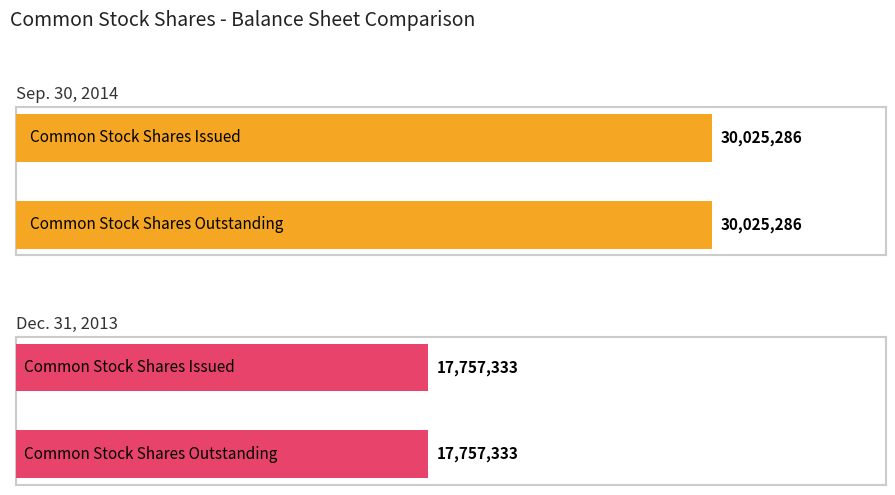

The Sep. 30, 2014 series shows 41647748 at Common Stock Shares Issued. True or false?

False